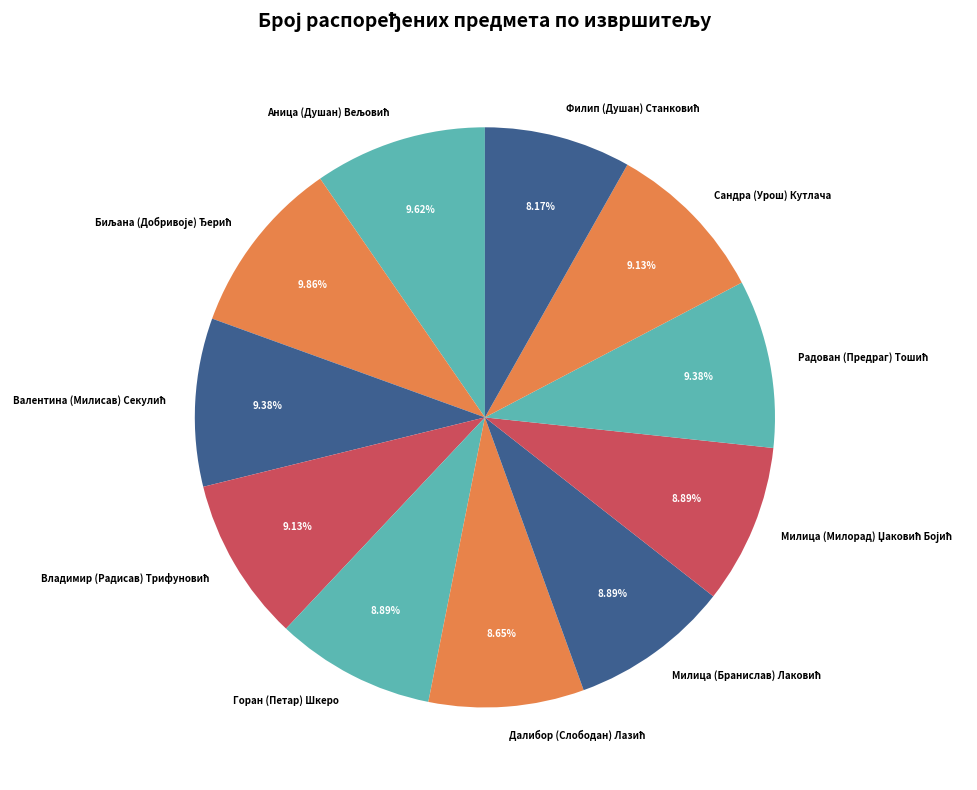

Combined, do Горан (Петар) Шкеро and Сандра (Урош) Кутлача account for over 50%?

No